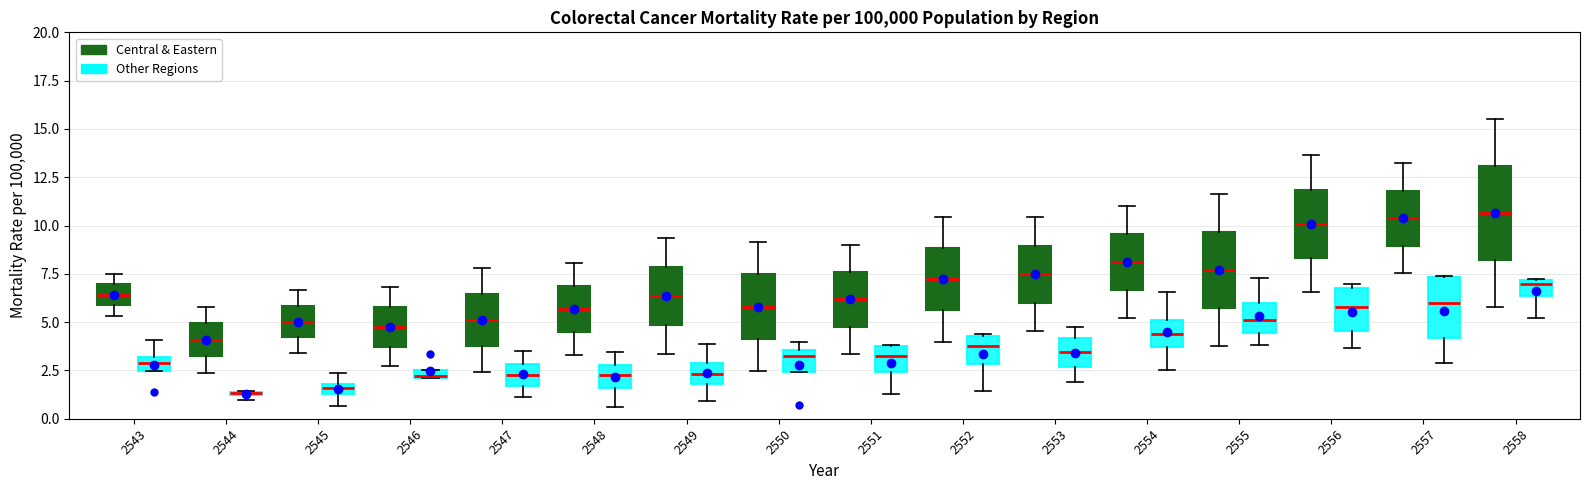

Where is the upper edge of the box for 2544 (Central & Eastern) on the y-axis? The values are not printed on the chart, so give them approximately, as read against the axis.

5.0